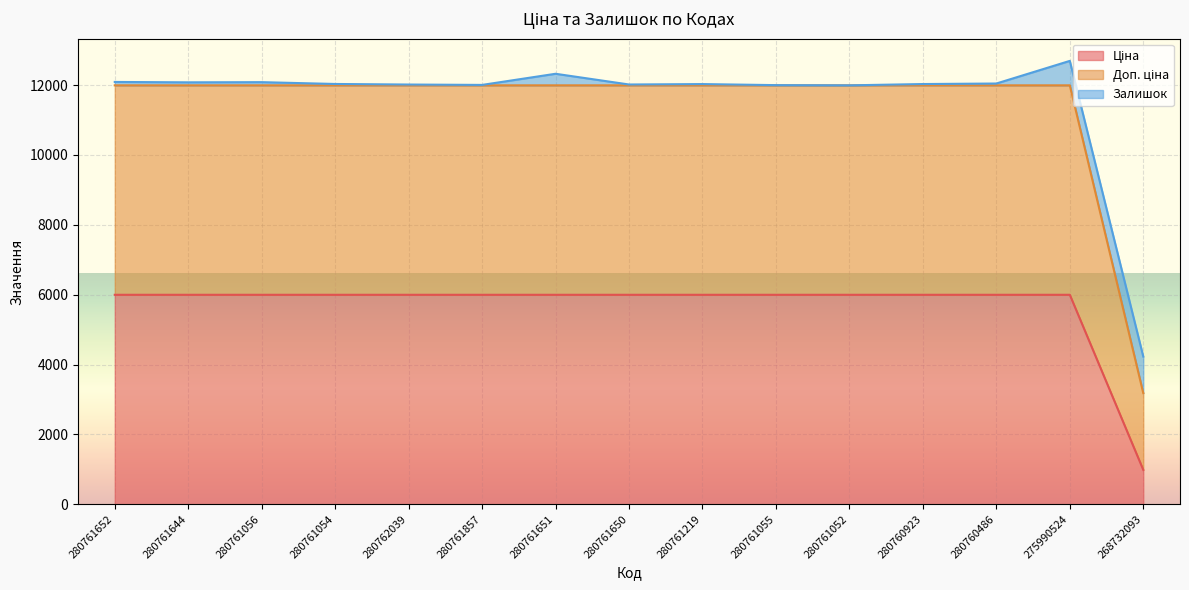

True or false: Доп. ціна and Ціна intersect in this chart.

False